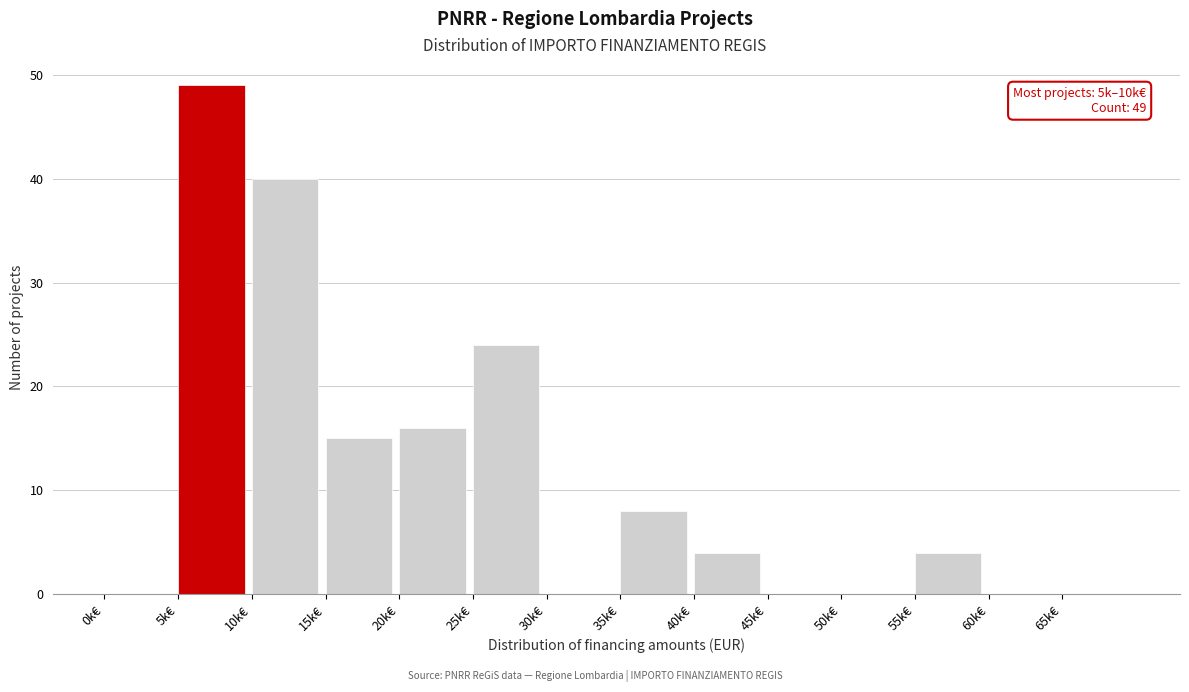

Reading left to right, transcribe all the data shown in this chart.

0k€=0	5k€=49	10k€=40	15k€=15	20k€=16	25k€=24	30k€=0	35k€=8	40k€=4	45k€=0	50k€=0	55k€=4	60k€=0	65k€=0